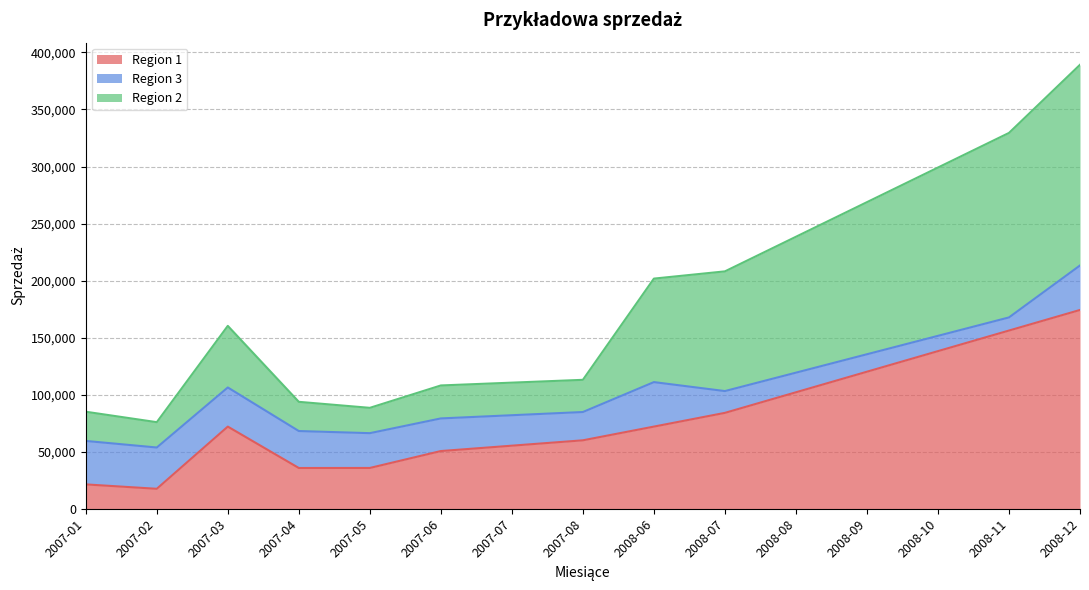

What is the label of the 1st point from the left?

2007-01